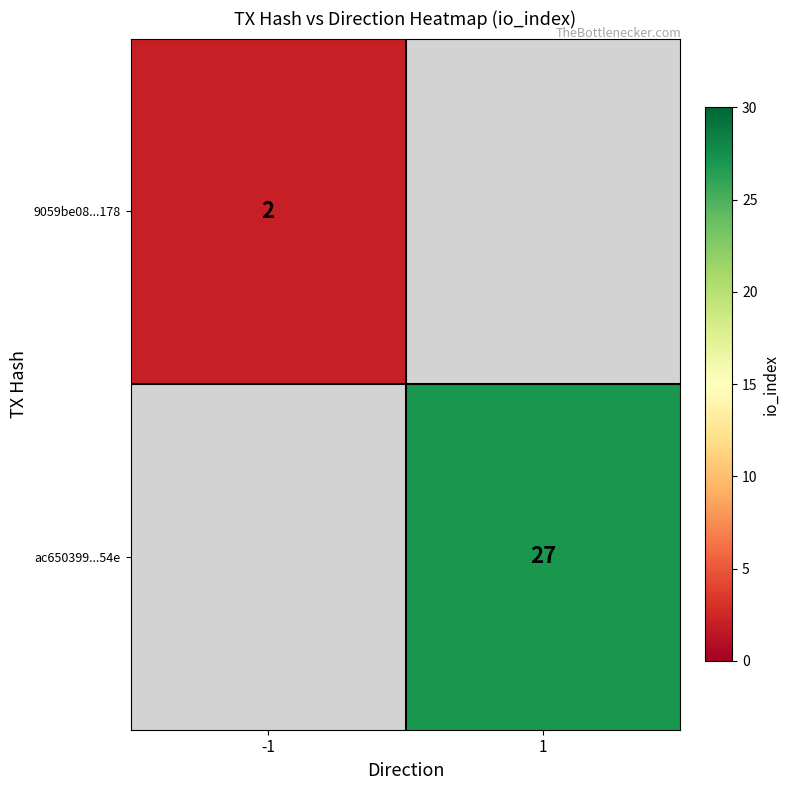

The value of ac650399...54e at 1 is 39. True or false?

False